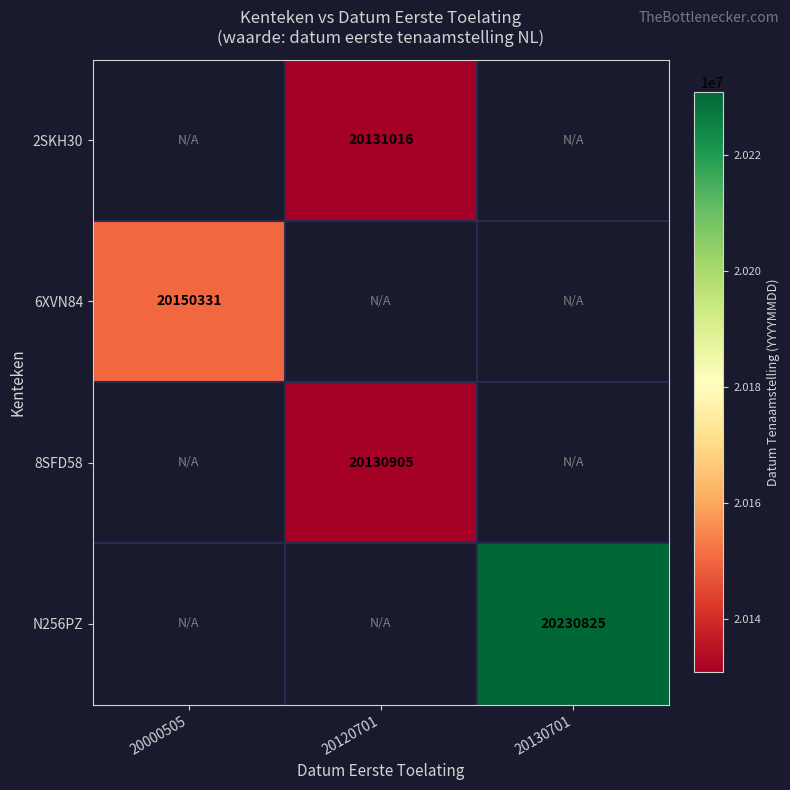

The value of 6XVN84 at 20000505 is 14048841. True or false?

False